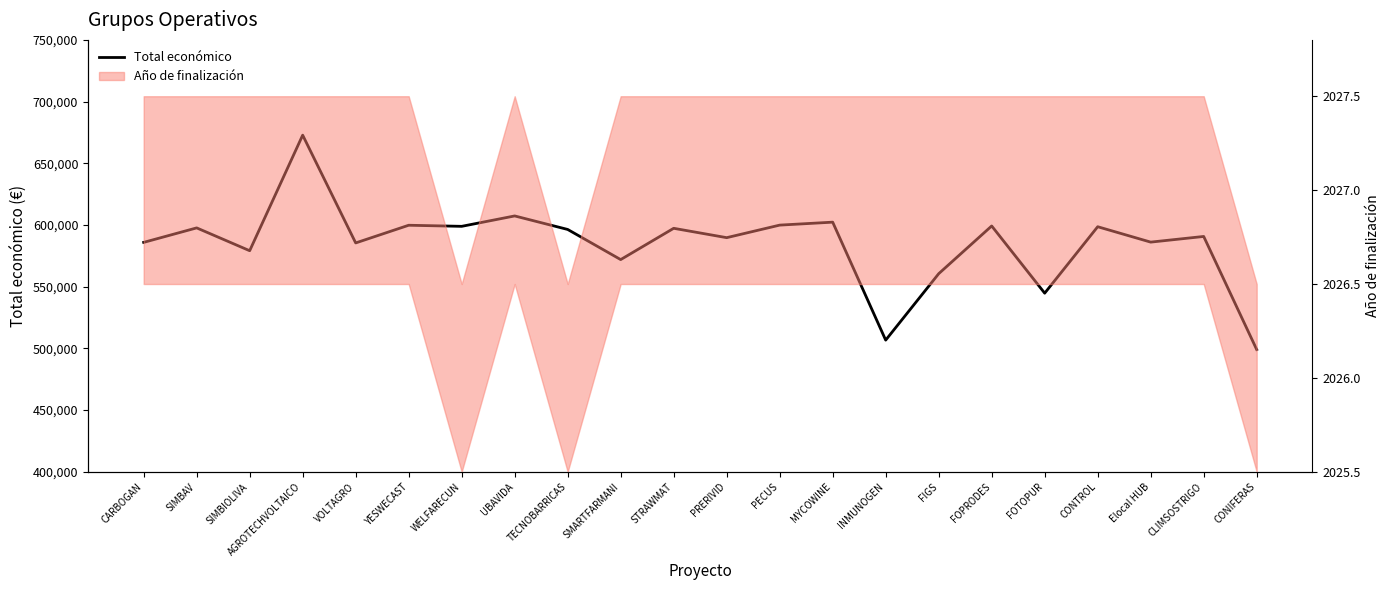

Where is the first local minimum?

SIMBIOLIVA